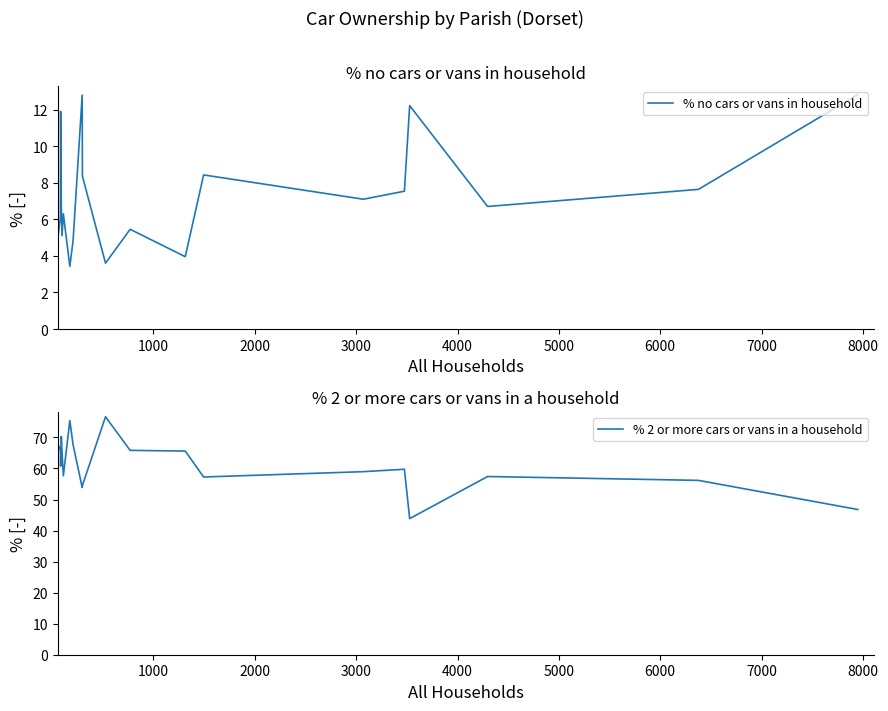

What is the maximum value for % no cars or vans in household?

12.8